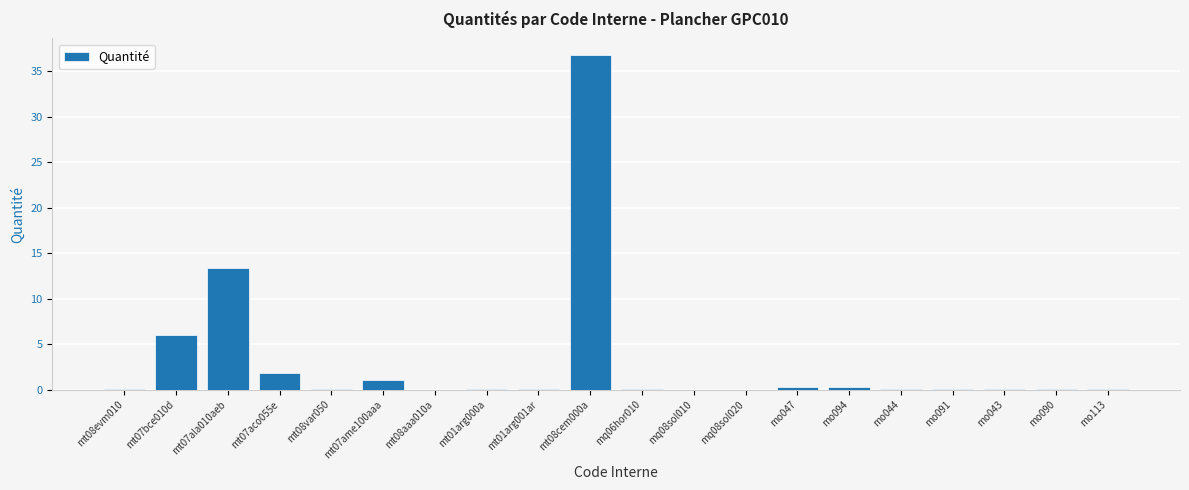

What is the approximate value at mt07ala010aeb?

13.4